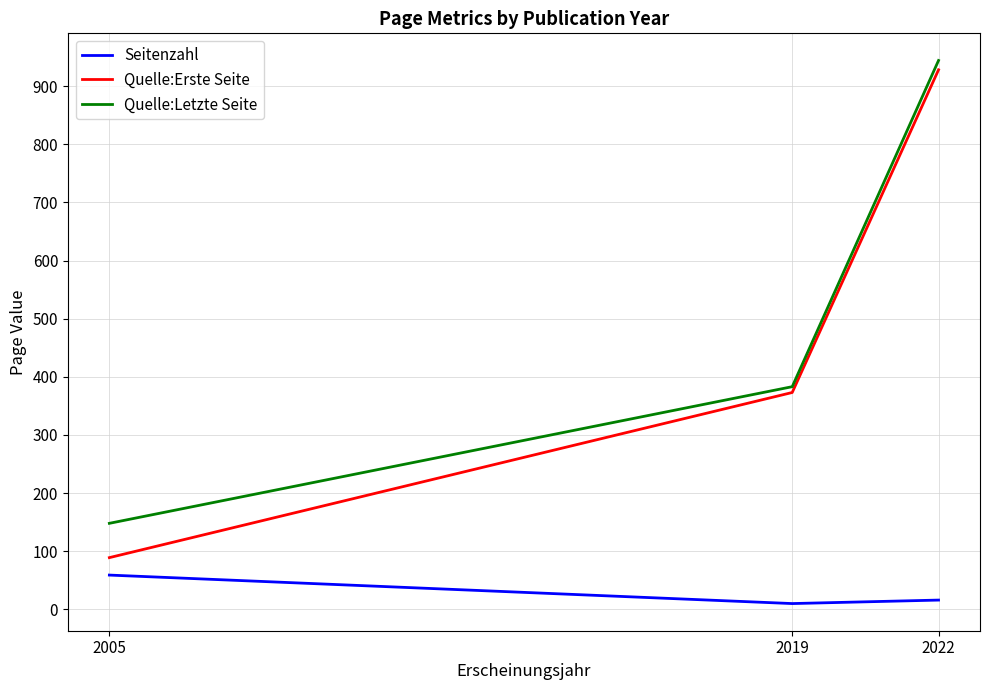

Reading right to left, transcribe all the data shown in this chart.

Seitenzahl: 2022=16	2019=10	2005=59
Quelle:Erste Seite: 2022=928	2019=373	2005=89
Quelle:Letzte Seite: 2022=944	2019=383	2005=148